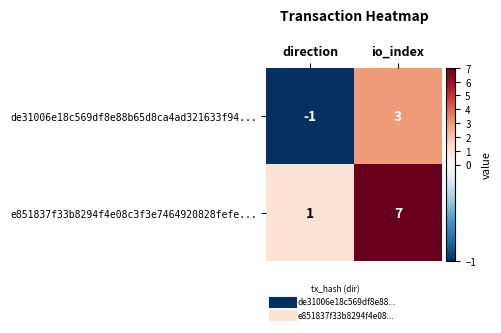

Which category has the lowest value across all series?

direction